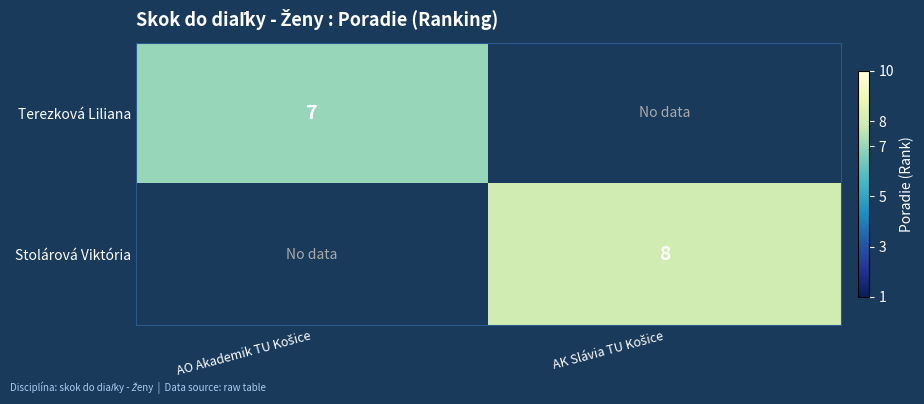

At which label is Terezková Liliana closest to 7?

AO Akademik TU Košice